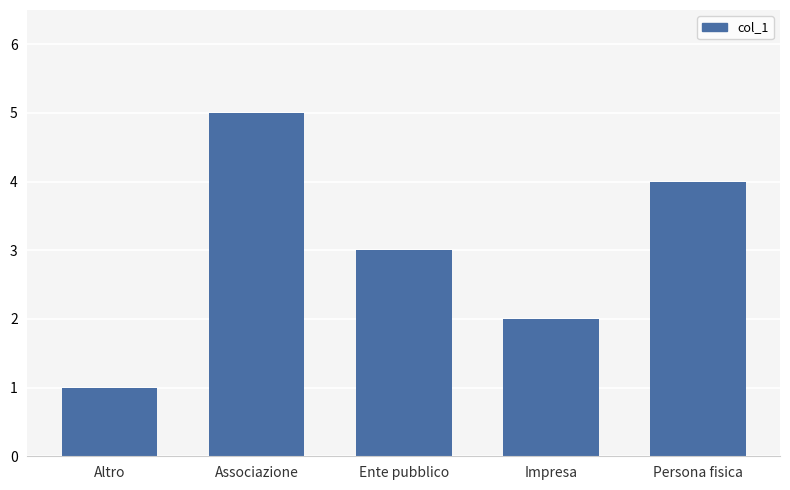

Are the bars horizontal?

No